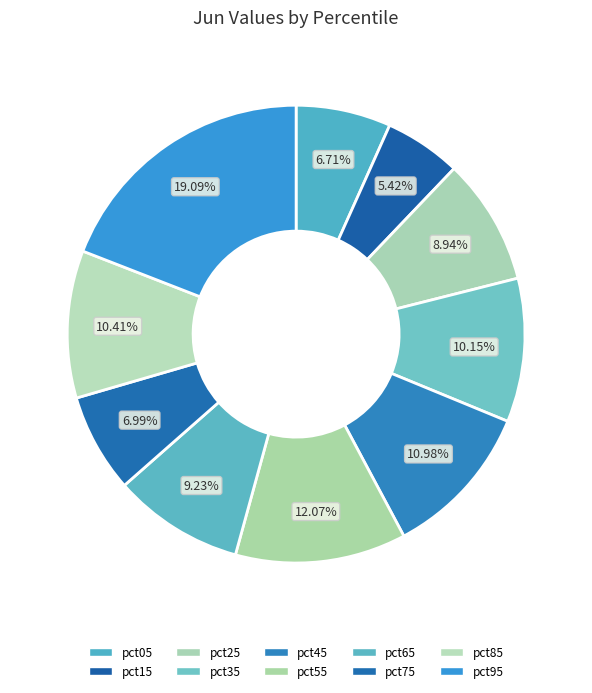

To the nearest percent, what is the difference between the pct05 and pct15 slice percentages?

1%